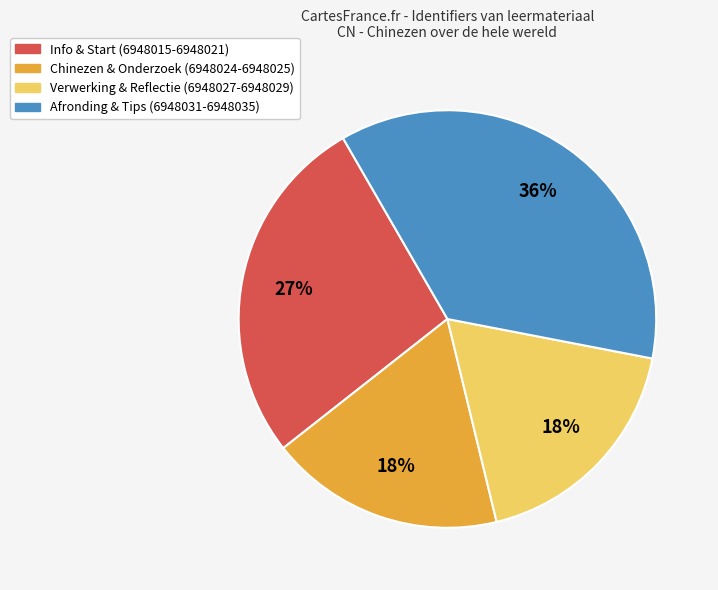

To the nearest percent, what is the average slice percentage?

25%